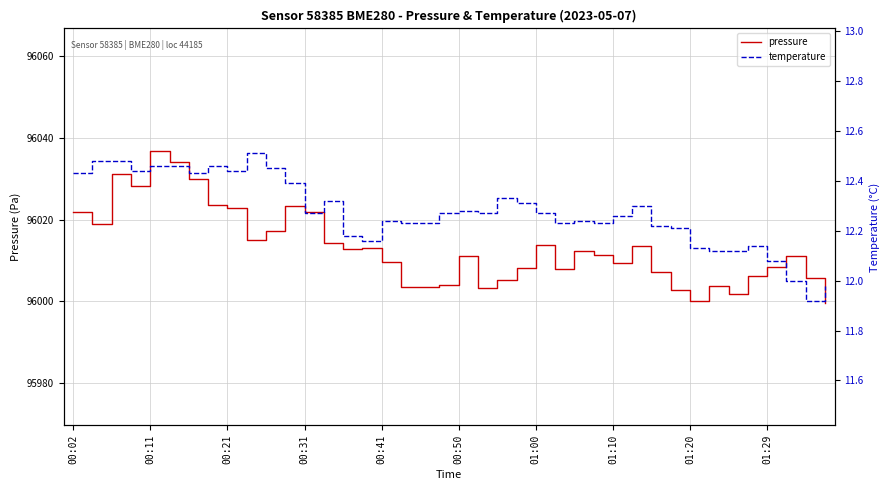

True or false: temperature has more than 1 interior local peaks.

True